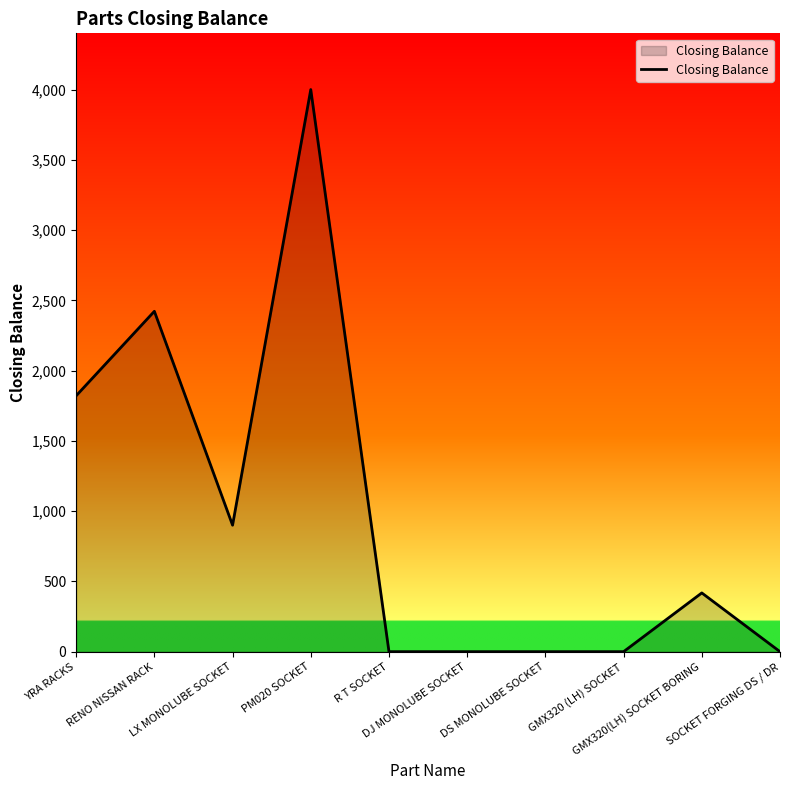

Is it true that the value at SOCKET FORGING DS / DR is -2172?

False